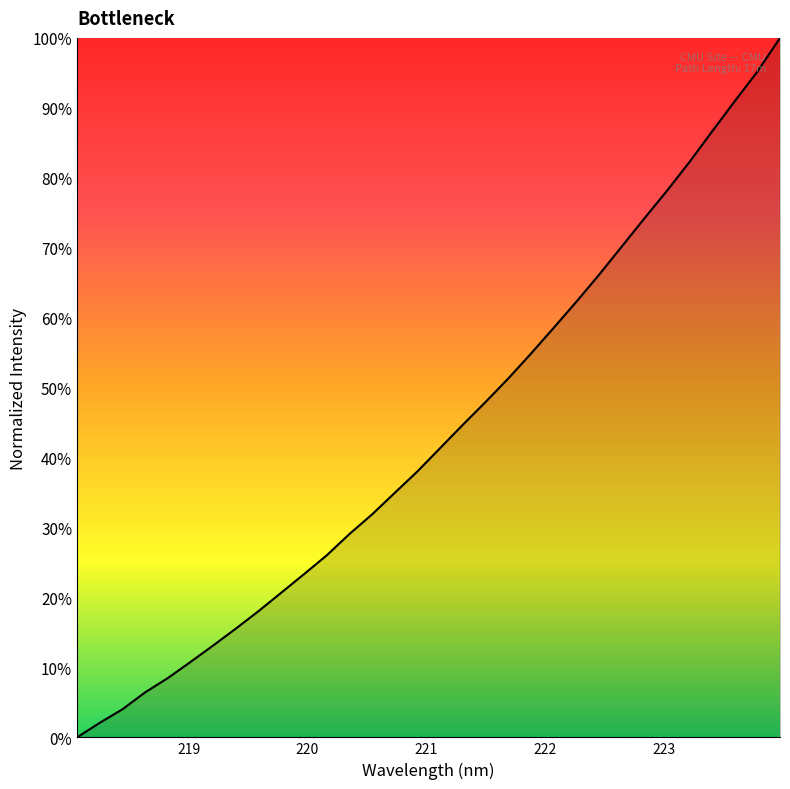

What is the difference between the maximum and minimum values?

100.0